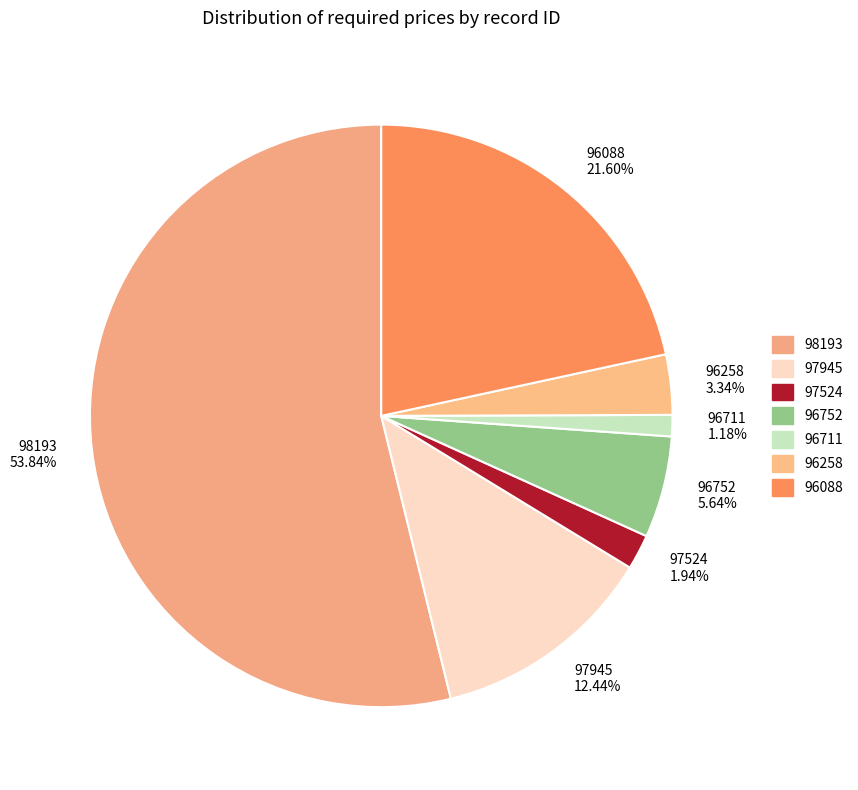

Count the number of slices in the pie.

7